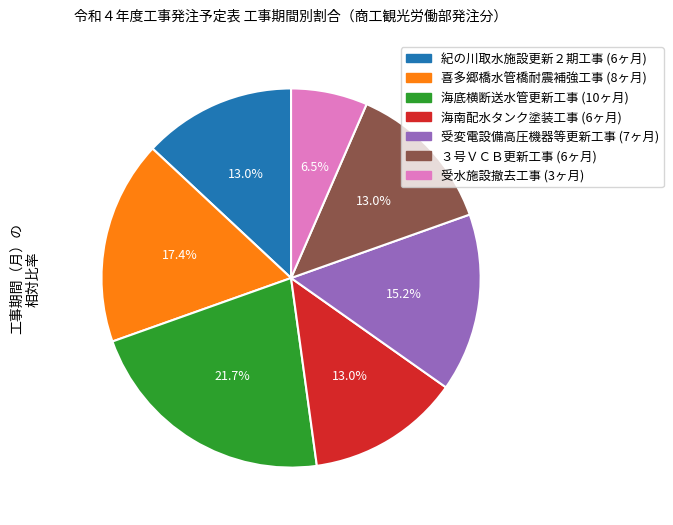

Is there a majority slice in this chart?

No